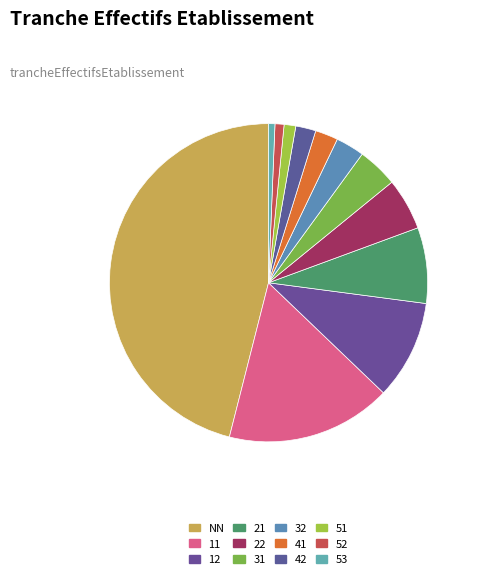

What is the smallest slice in the pie chart?

53